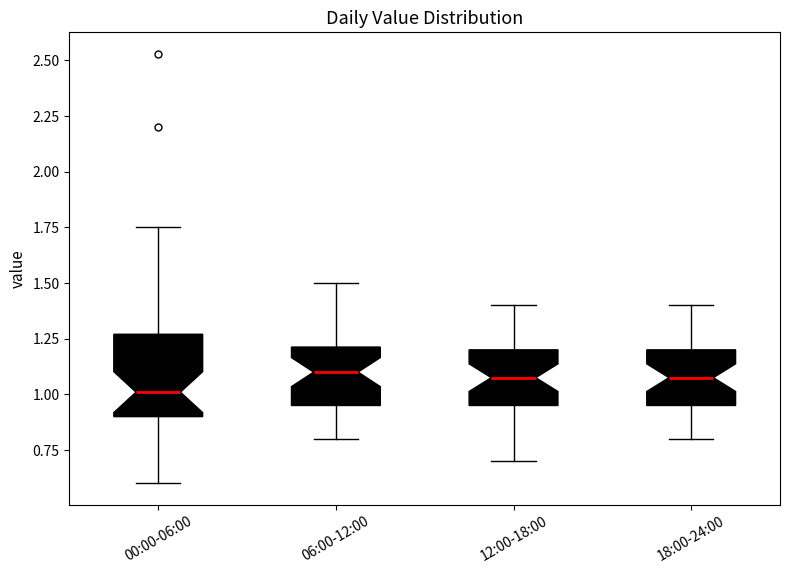

Reading left to right, transcribe this box plot: for each box, give where its median line is, the range the box spans, and where its two whiskers end, as read against the y-axis. The values are not printed on the chart, so give them approximately, as read against the axis.

00:00-06:00: median 1.00, box 0.90 to 1.25, whiskers 0.60 to 1.75
06:00-12:00: median 1.10, box 0.95 to 1.20, whiskers 0.80 to 1.50
12:00-18:00: median 1.10, box 0.95 to 1.20, whiskers 0.70 to 1.40
18:00-24:00: median 1.10, box 0.95 to 1.20, whiskers 0.80 to 1.40